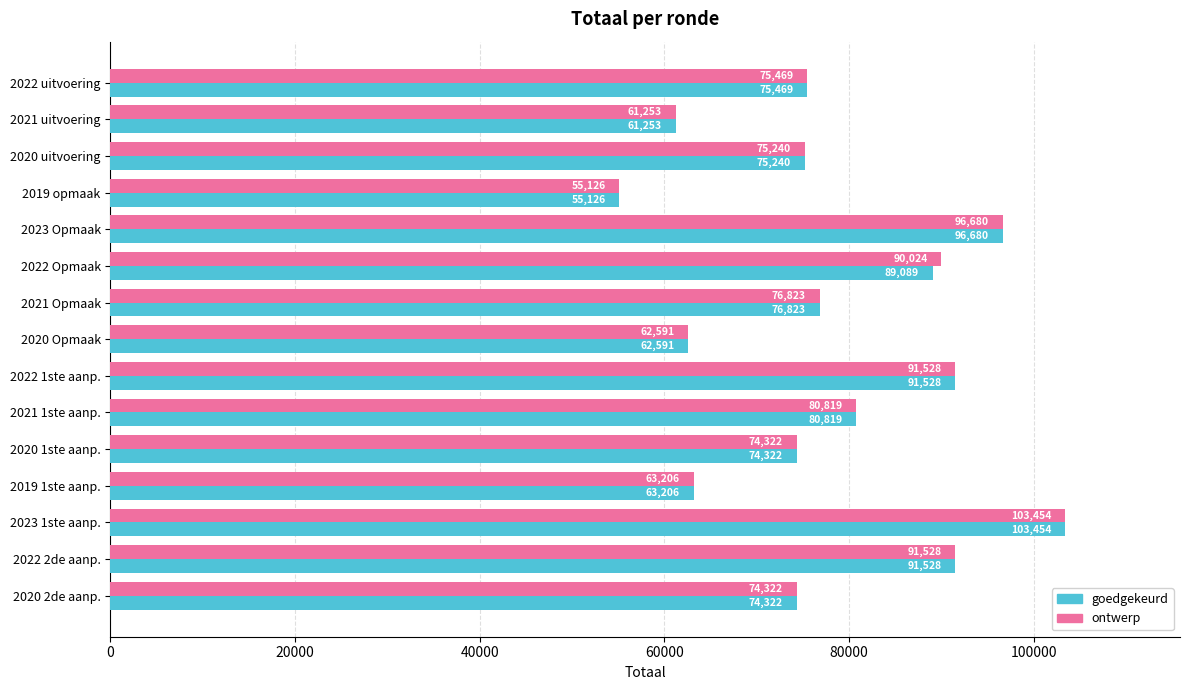

How many data points does each series have?

15